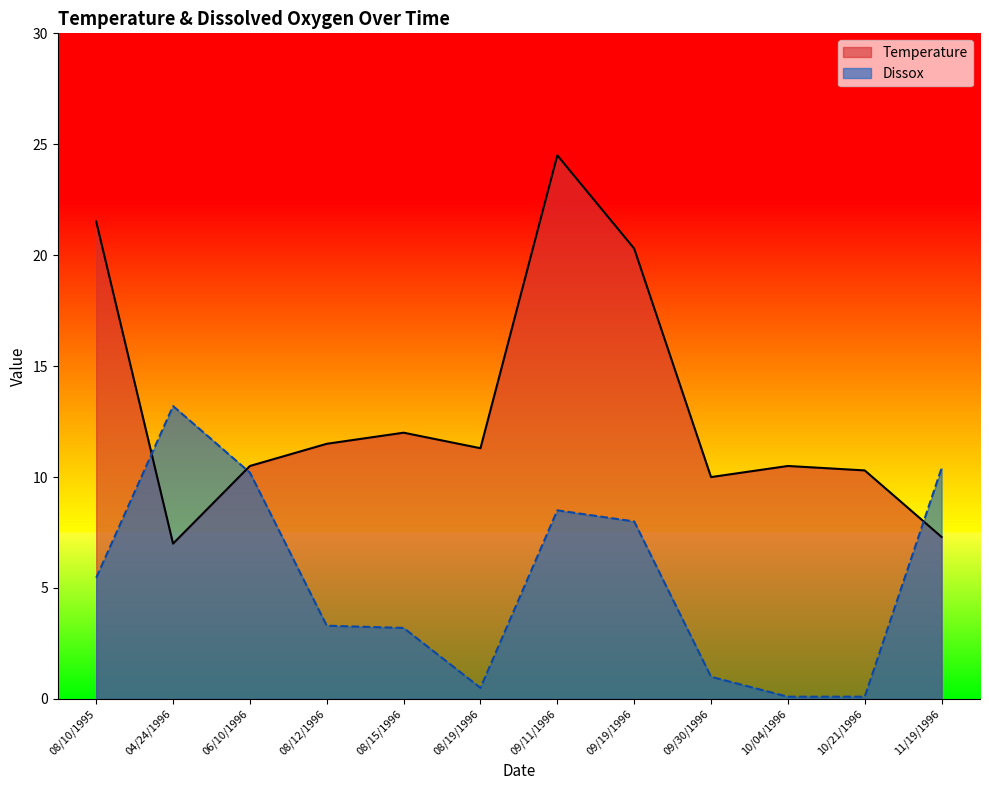

What is the minimum value shown in the chart?

0.1